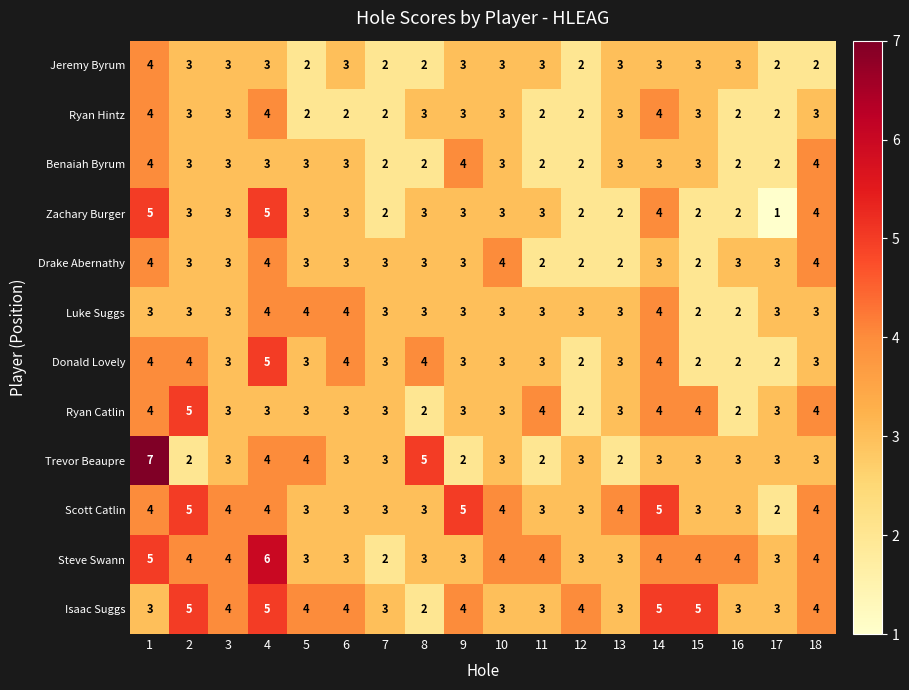

Which label corresponds to the smallest value in the chart?

17